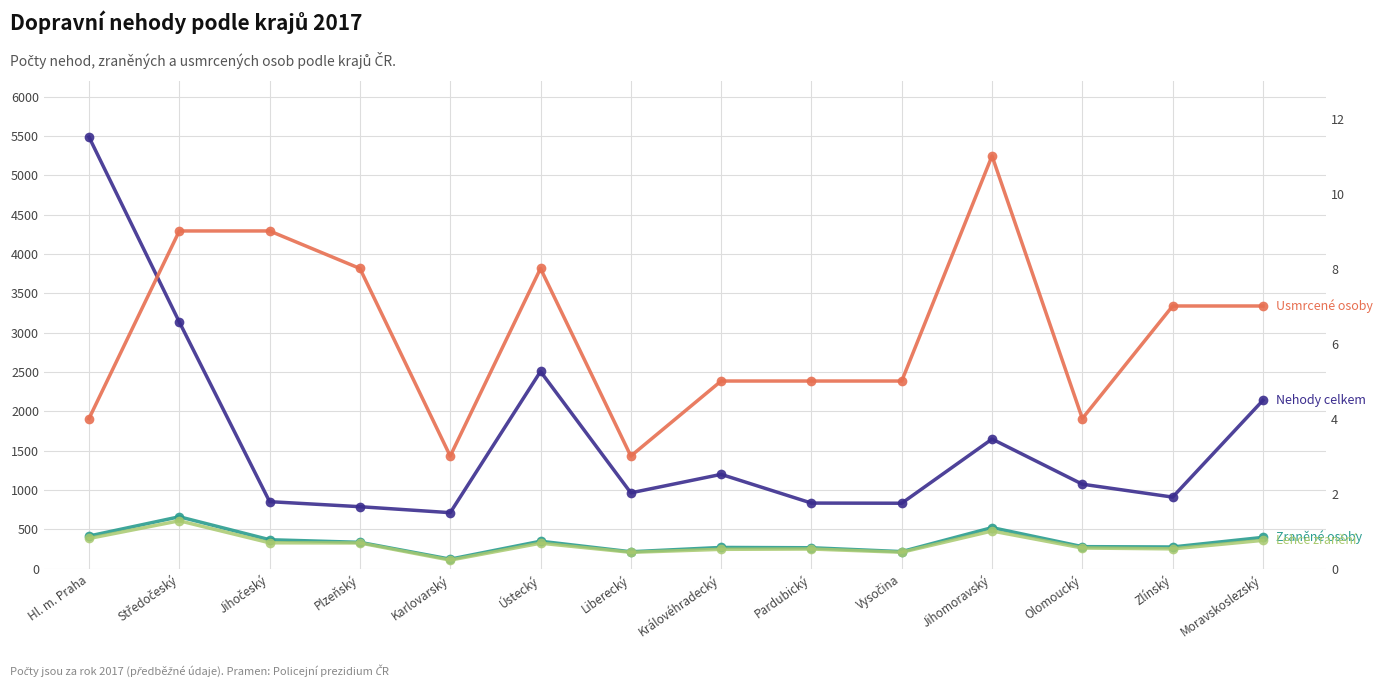

The Usmrcené osoby series shows 3 at Olomoucký. True or false?

False